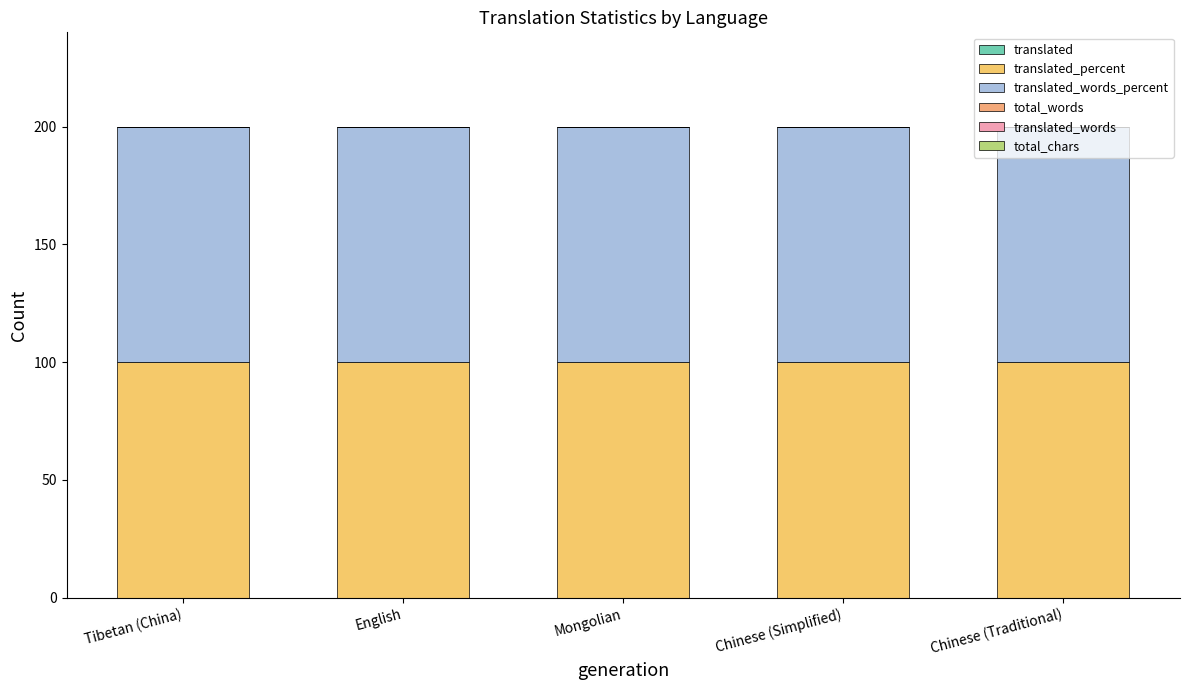

At which category does the chart reach its peak across all series?

Tibetan (China)